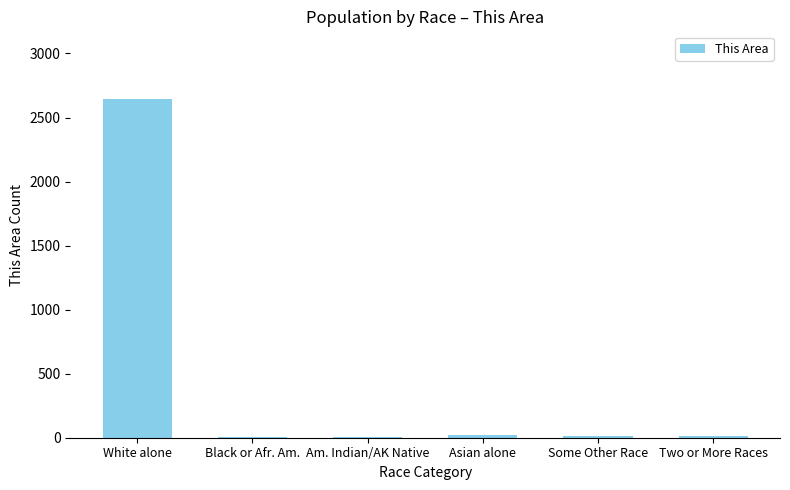

Which has a higher value, Two or More Races or White alone?

White alone